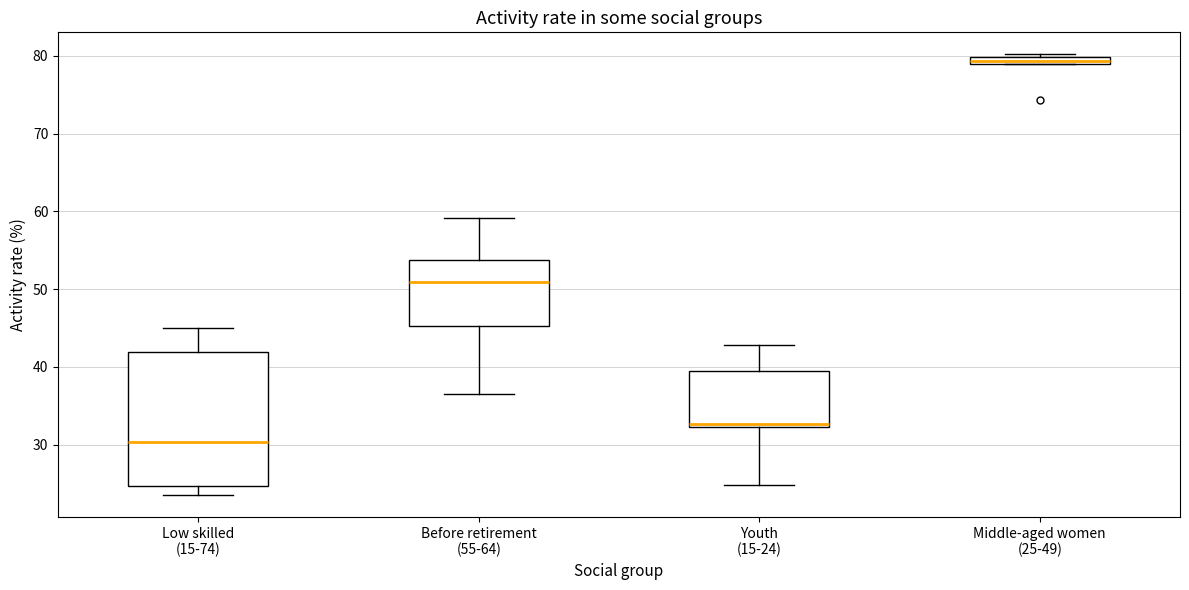

Where is the lower edge of the box for Youth (15-24) on the y-axis? The values are not printed on the chart, so give them approximately, as read against the axis.

32